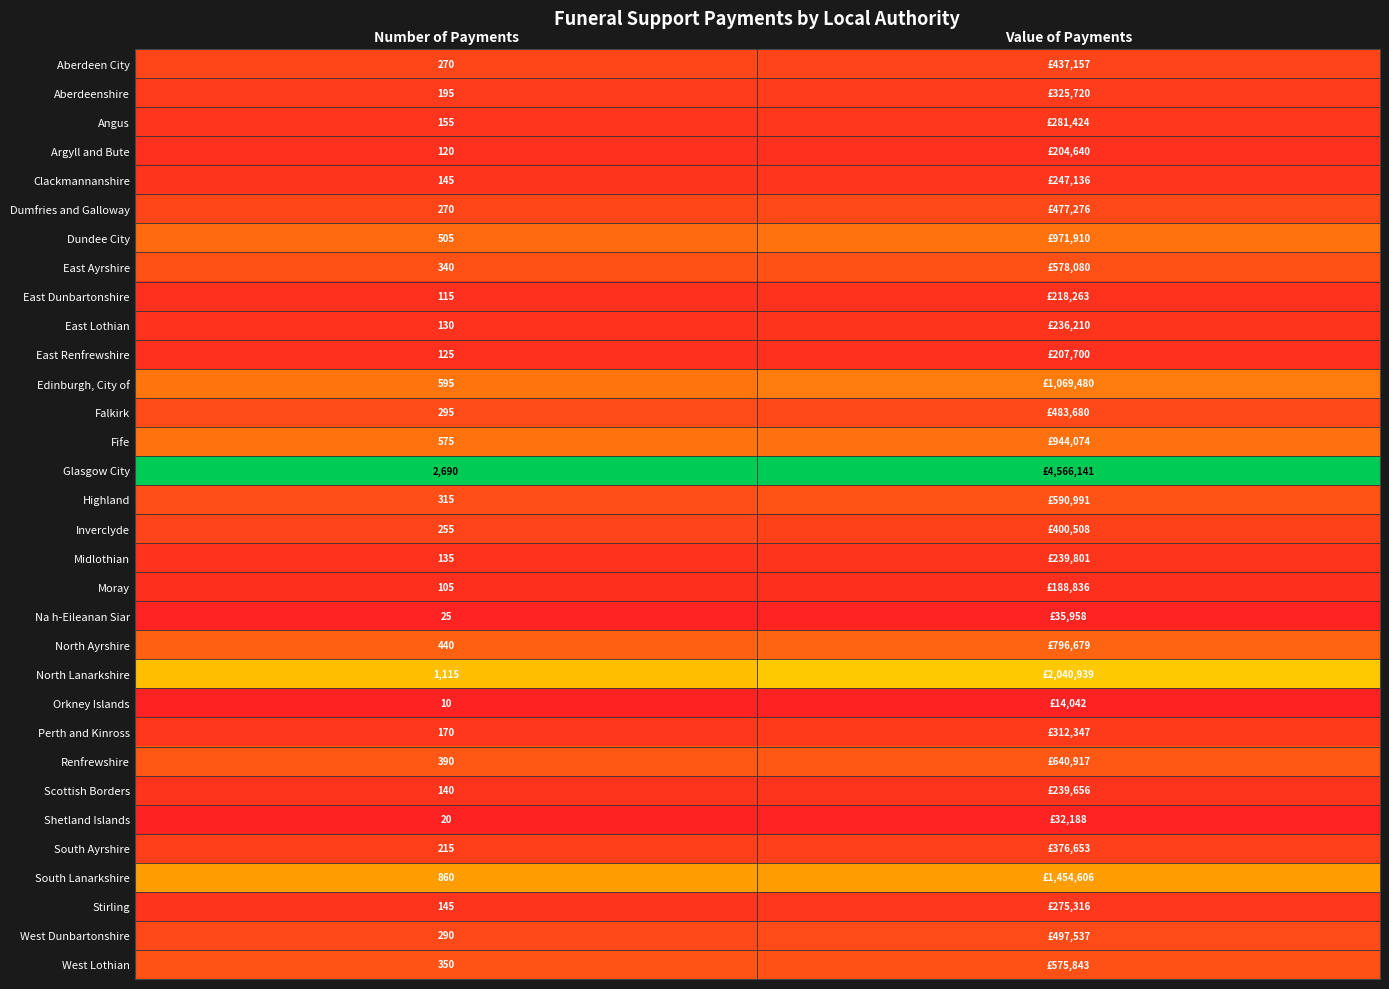

Rank the categories by Moray value from highest to lowest.

Value of Payments, Number of Payments